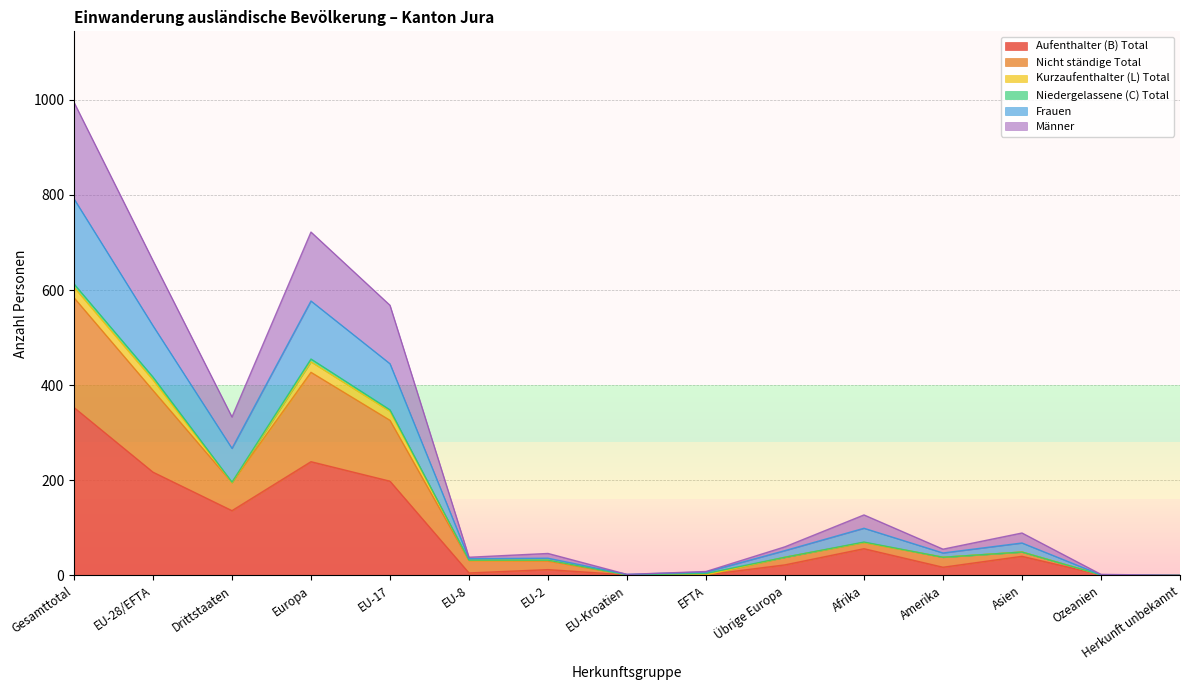

The value of Aufenthalter (B) Total at Europa is 239. True or false?

True